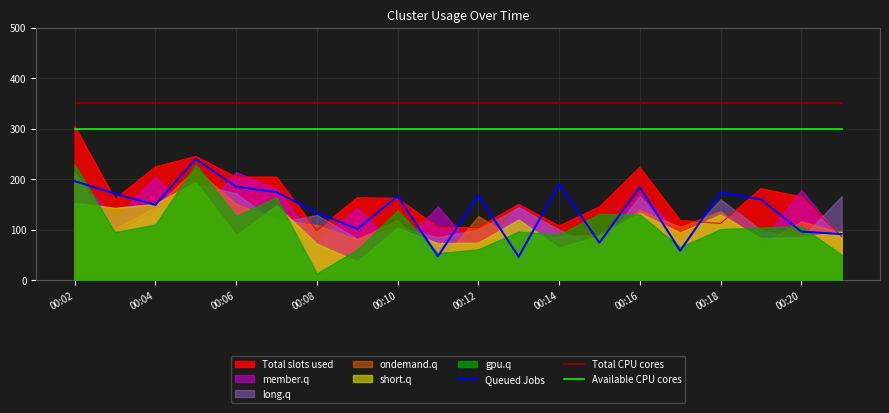

What is the minimum value for Queued Jobs?

46